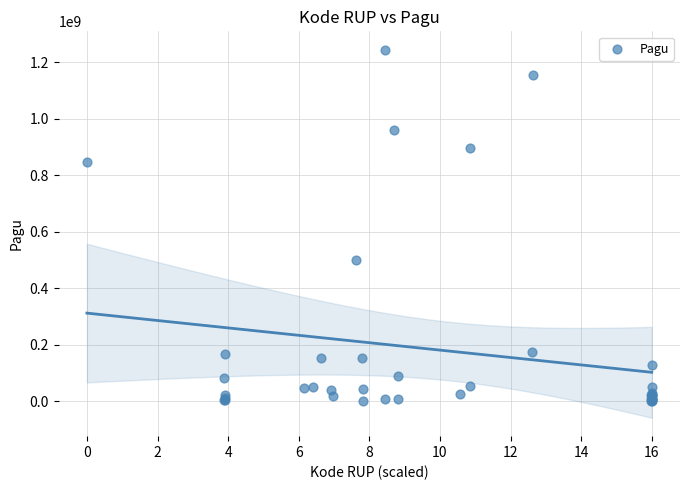

What Y value in the scatter plot is closest to 622840000?

499932000